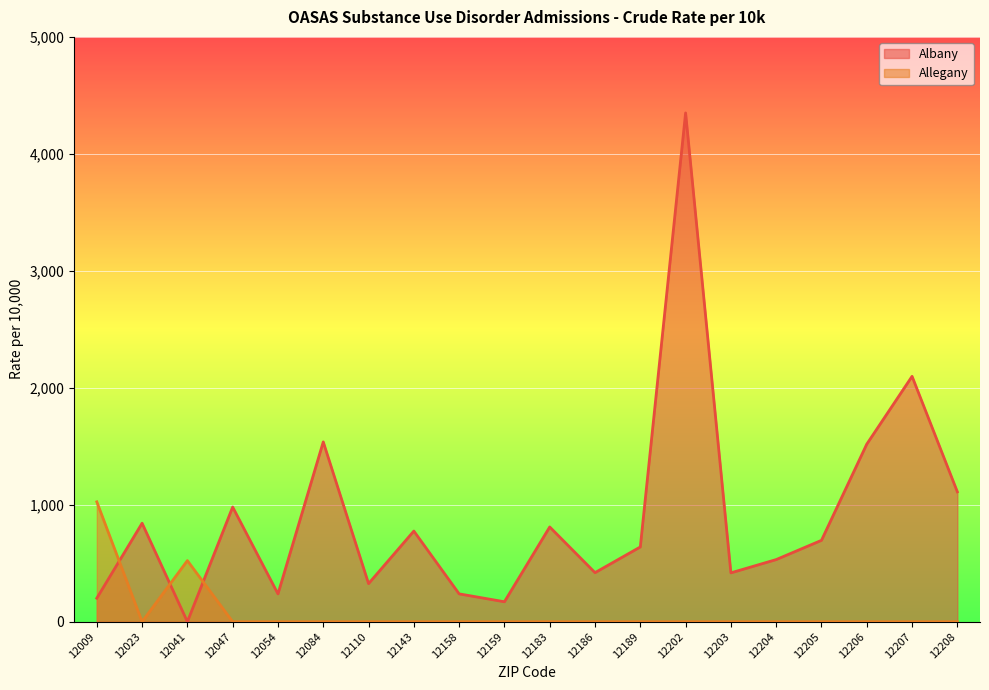

At which label does Allegany reach its minimum?

12023